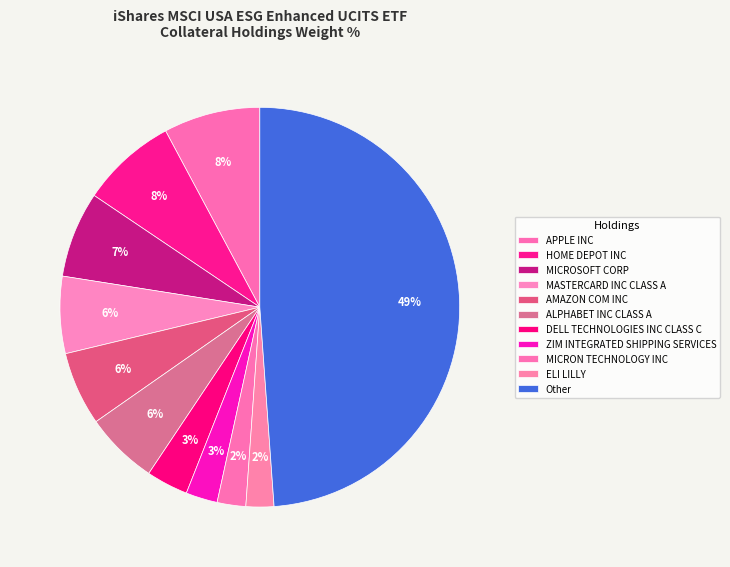

Which category has the biggest portion of the pie?

Other